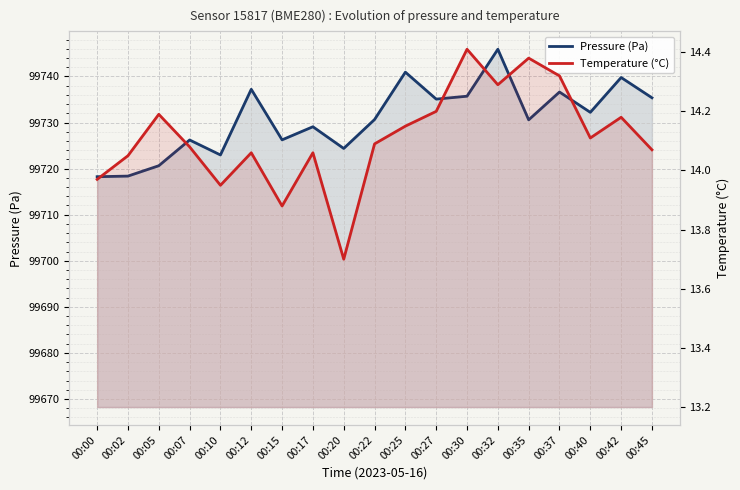

How many interior local peaks does the pressure series have?

7